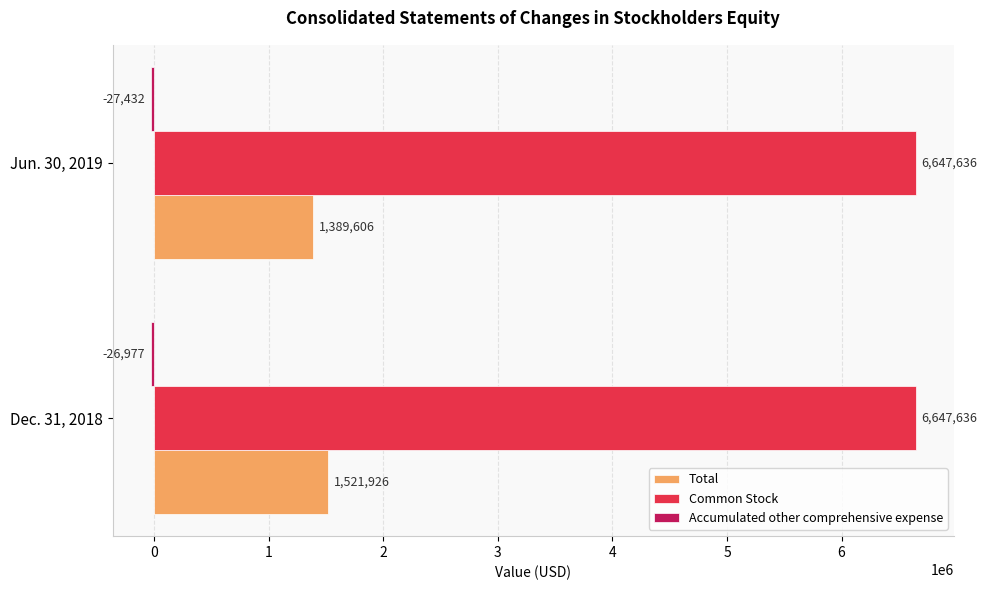

What is the highest value of the Common Stock series?

6647636